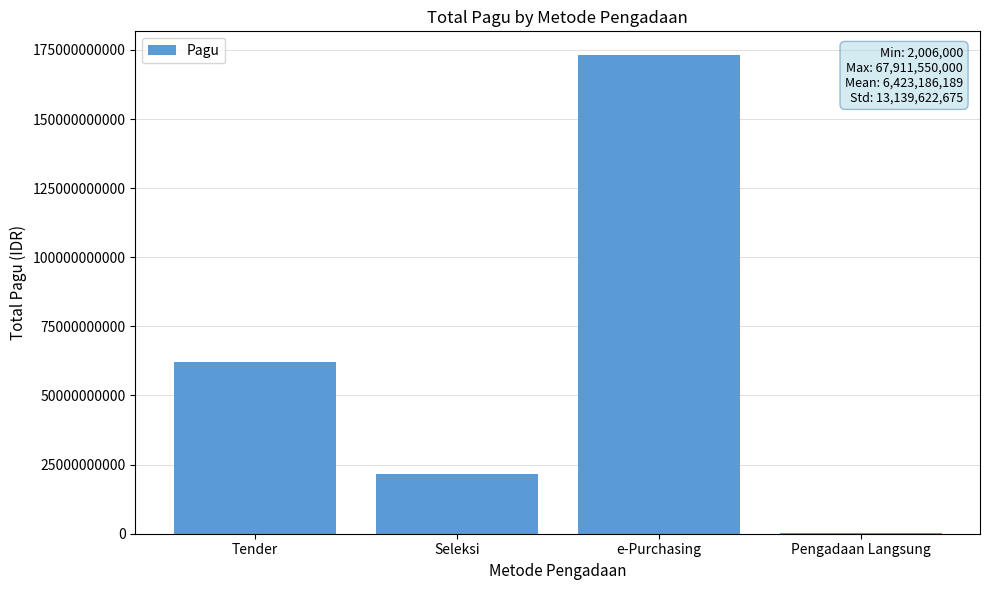

How many values are between 21645949350 and 173065350000?

3